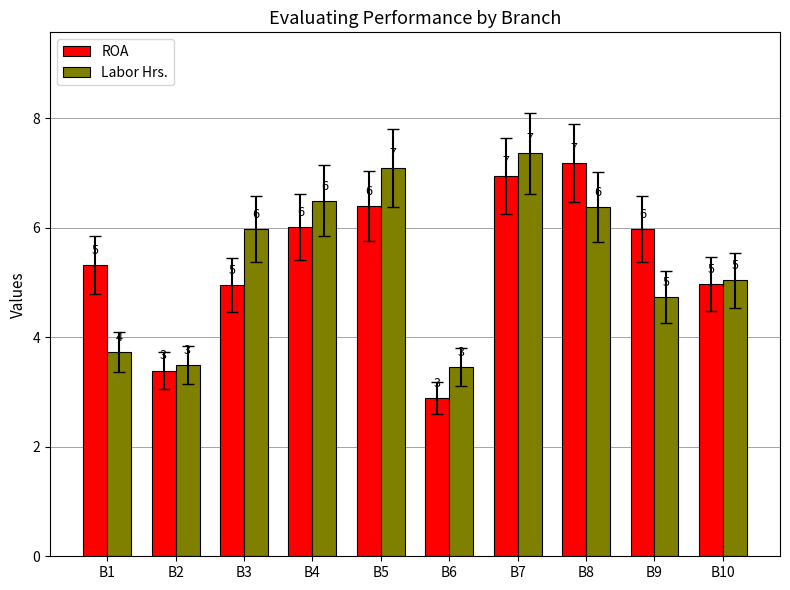

True or false: ROA has a value of 1.3 at B4.

False